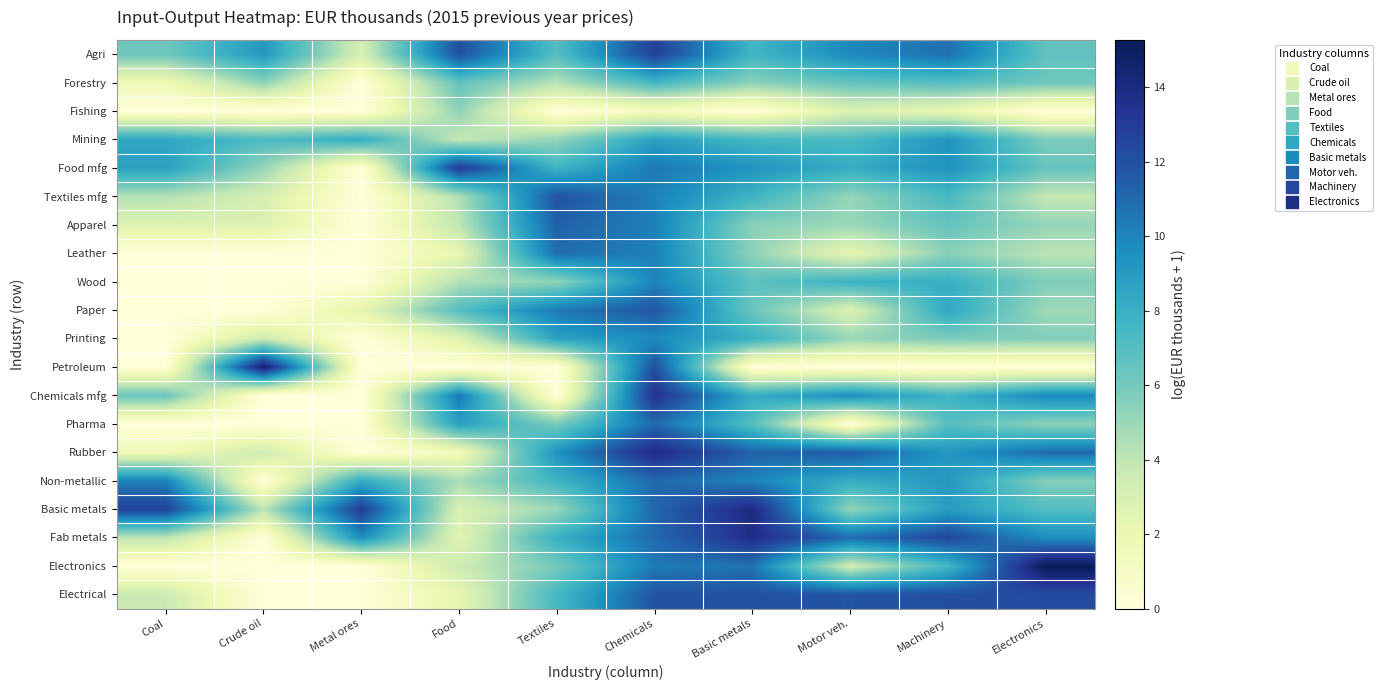

At Food, list the series in order from smallest to largest.

Petroleum, Rubber, Leather, Electrical, Fab metals, Printing, Basic metals, Electronics, Mining, Apparel, Wood, Textiles mfg, Non-metallic, Fishing, Forestry, Paper, Pharma, Chemicals mfg, Agri, Food mfg